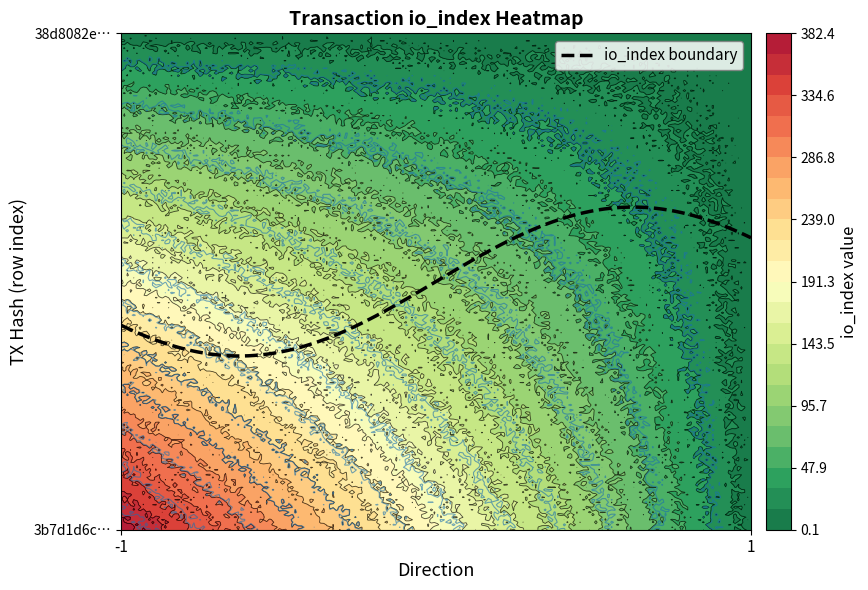

The value of 38d8082e206e2127dcb2d06794c74c8482d3dff at direction is 1. True or false?

False